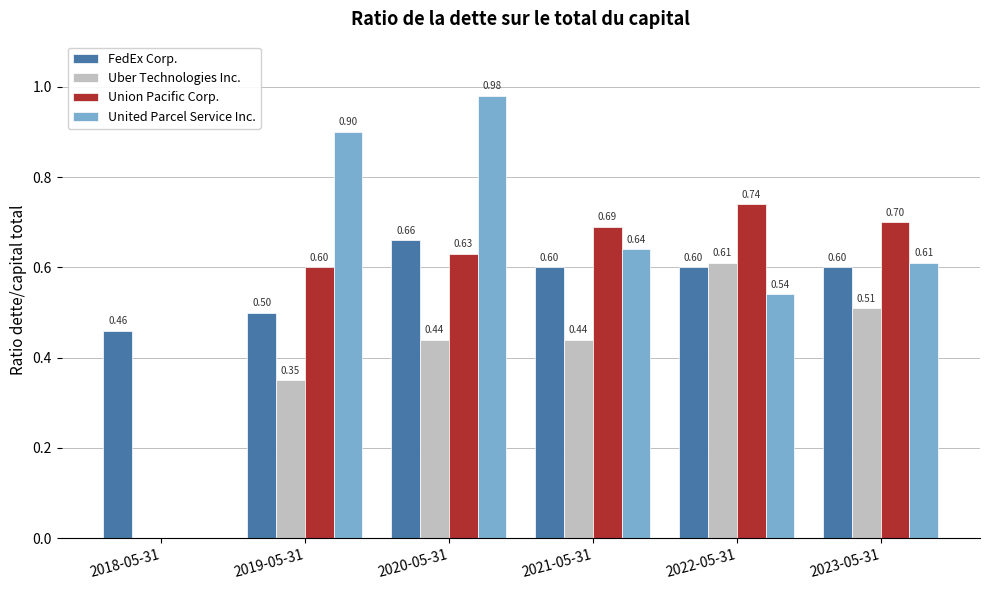

What is the sum of the Union Pacific Corp. values at 2021-05-31 and 2020-05-31?

1.3